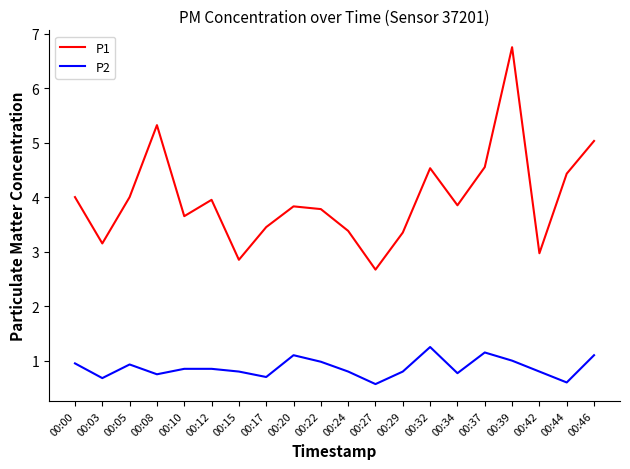

Which series has the widest spread of values?

P1